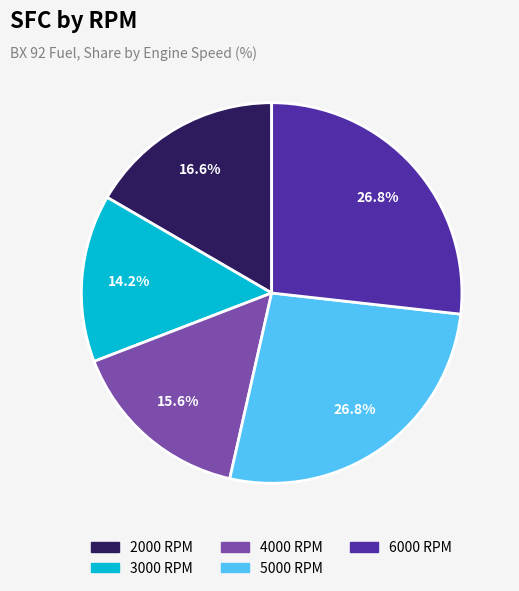

Does 4000 RPM represent more than half of the total?

No